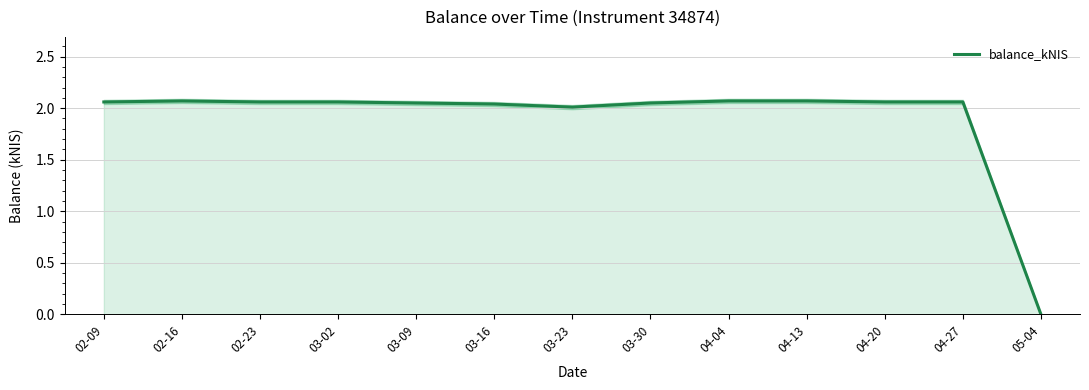

How many values exceed 2?

12